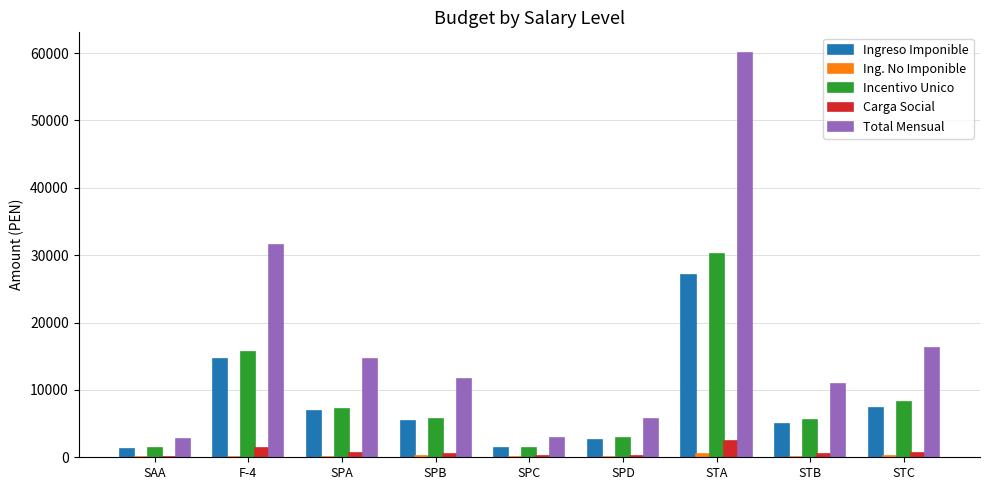

At which label does Total Mensual reach its peak?

STA